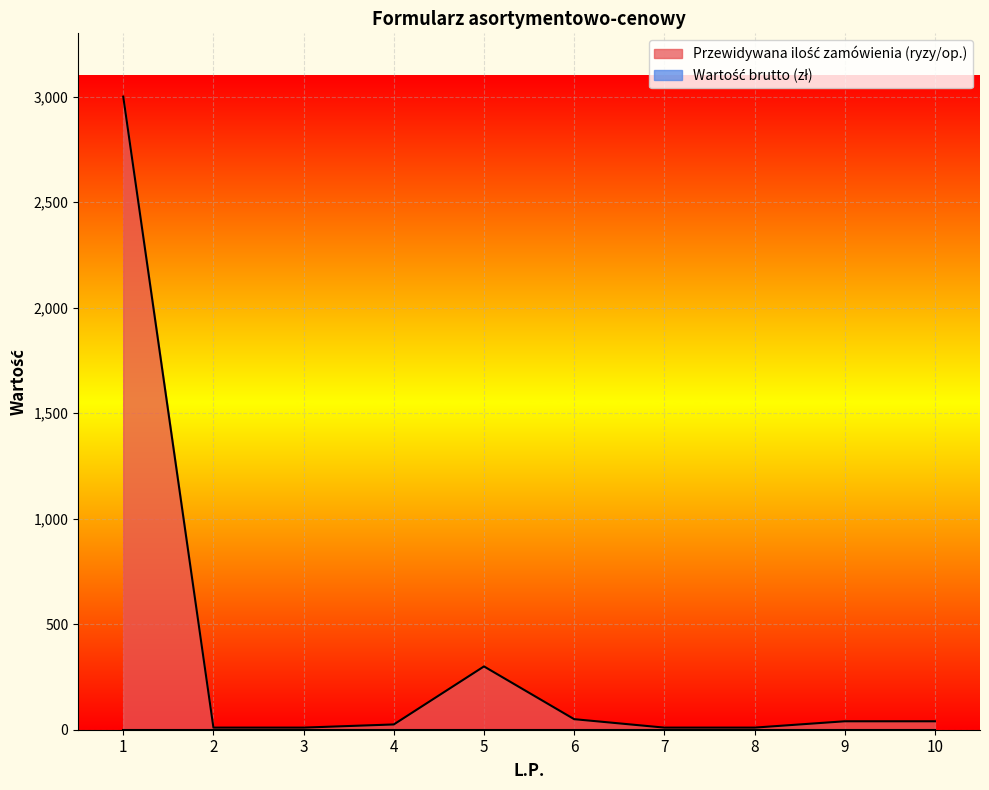

What is the ratio of the value at 3 to the value at 7?

1.0